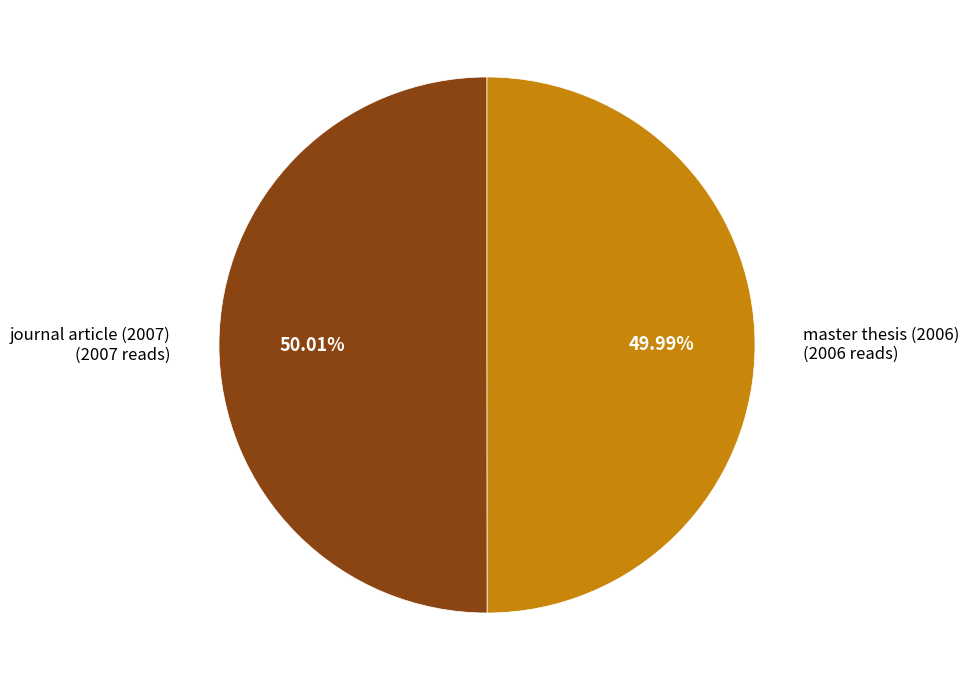

To the nearest percent, what portion does journal article (2007) represent?

50%